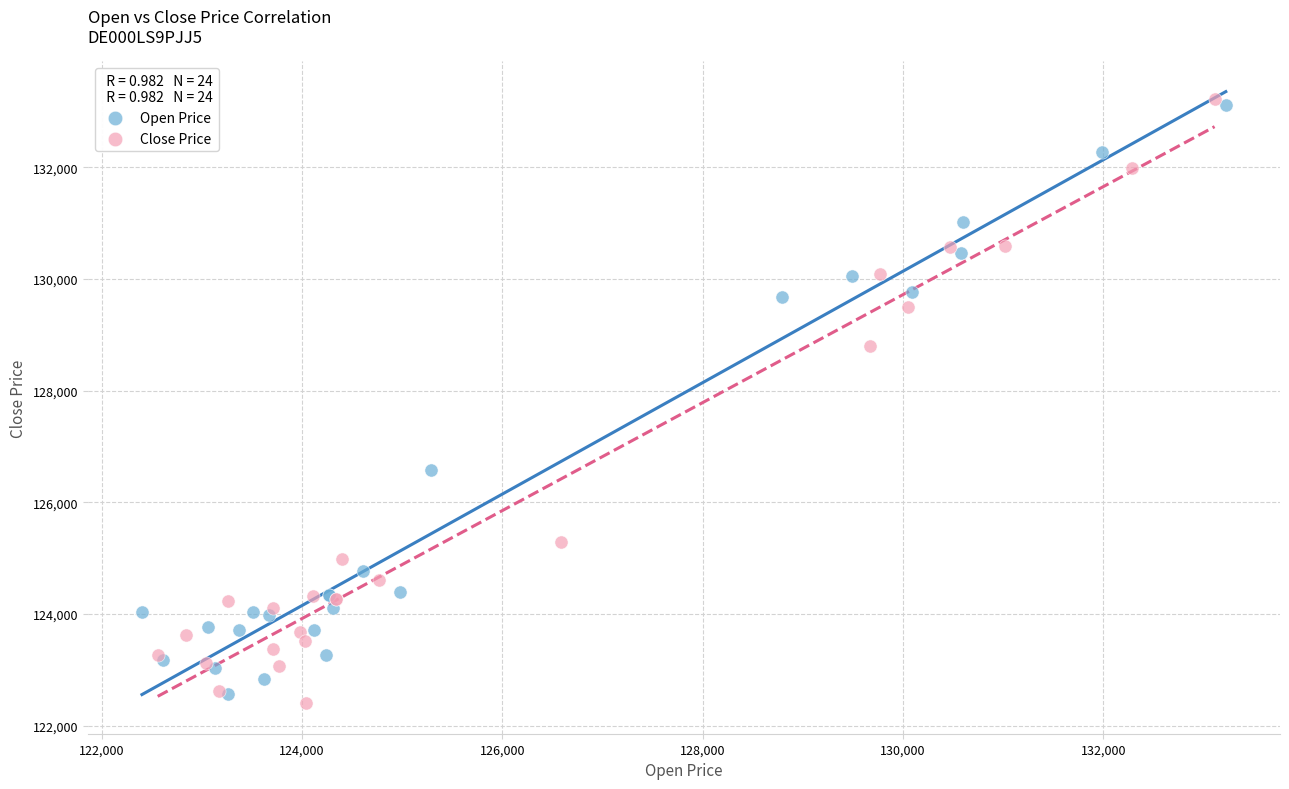

What are all the series names shown in the legend?

Open Price, Close Price